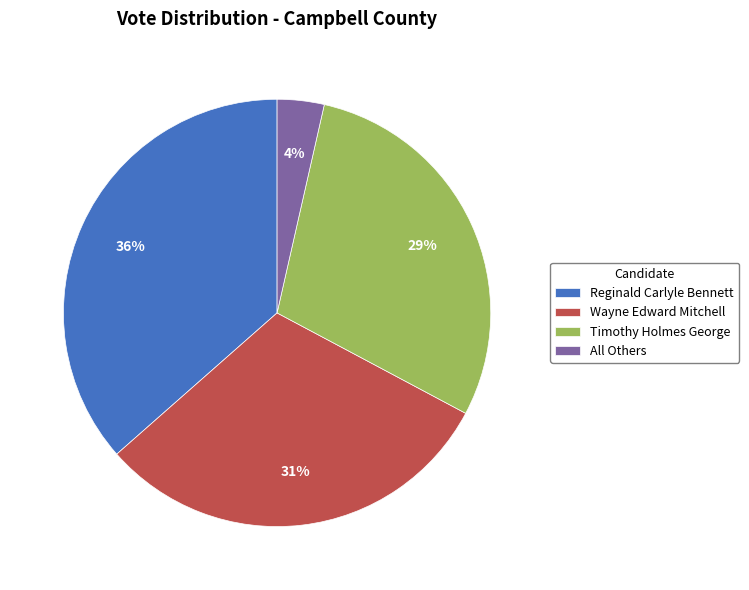

Rank the categories by value from highest to lowest.

Reginald Carlyle Bennett, Wayne Edward Mitchell, Timothy Holmes George, All Others